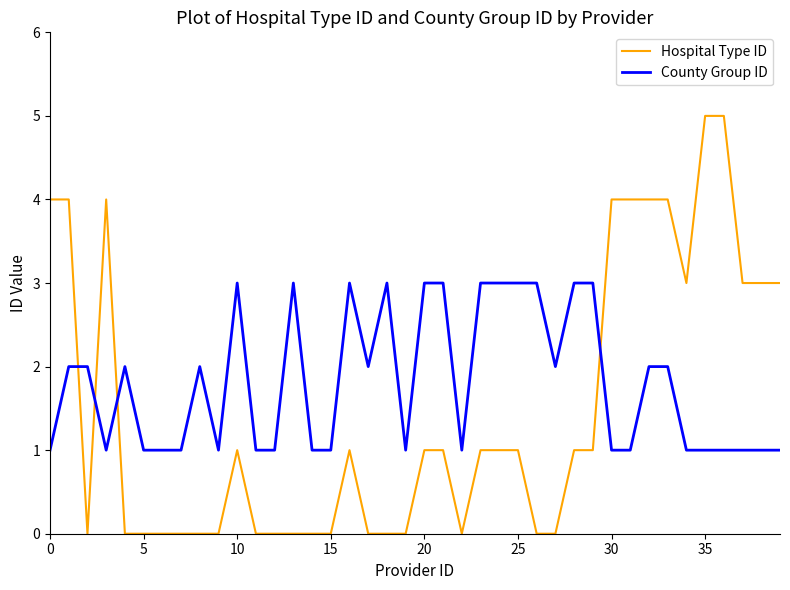

How many categories are shown in the chart?

40